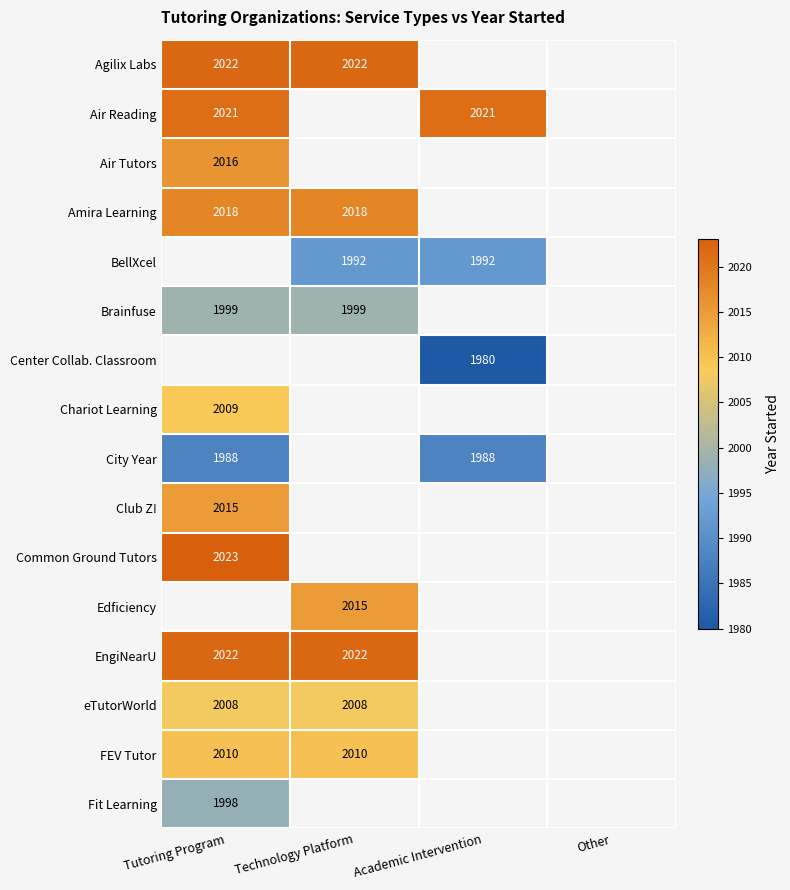

Is the value of Club Z! at Tutoring Program greater than the value of eTutorWorld at Technology Platform?

Yes